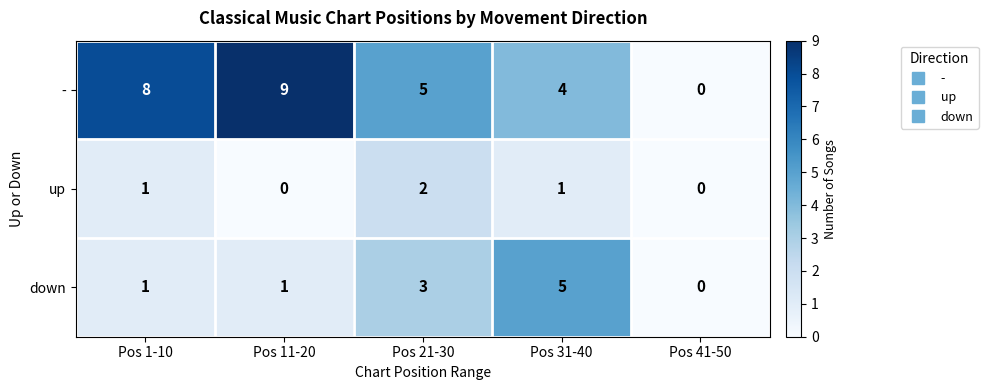

How many distinct data groups are displayed?

3